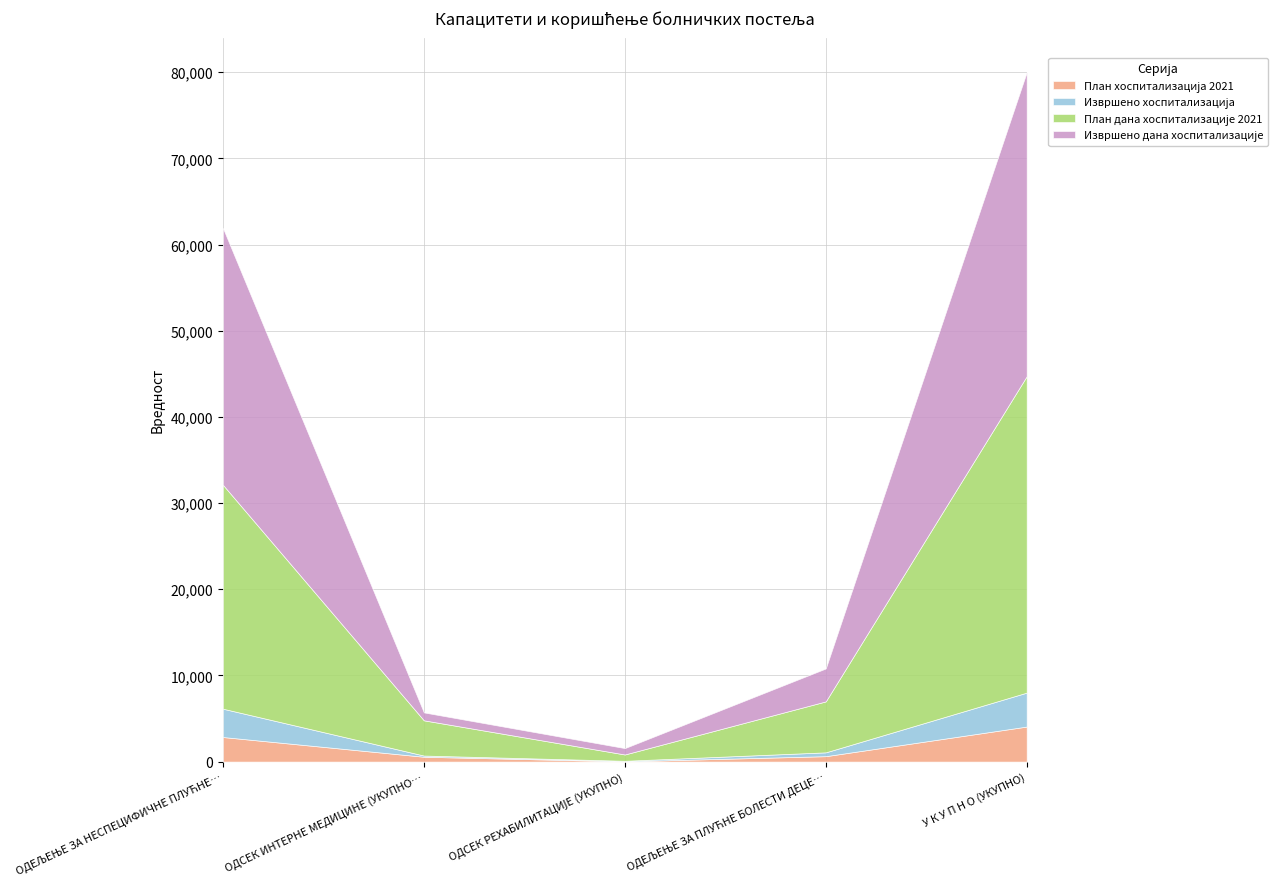

True or false: План дана хоспитализације 2021 has a value of 2111 at ОДСЕК ИНТЕРНЕ МЕДИЦИНЕ (УКУПНО).

False